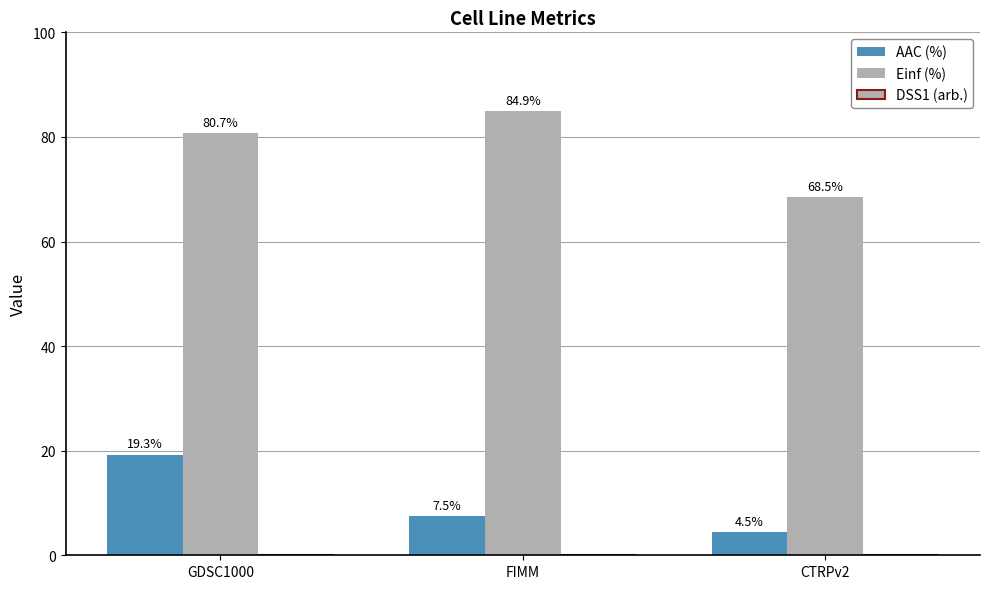

Between GDSC1000 and CTRPv2, which is larger?

GDSC1000